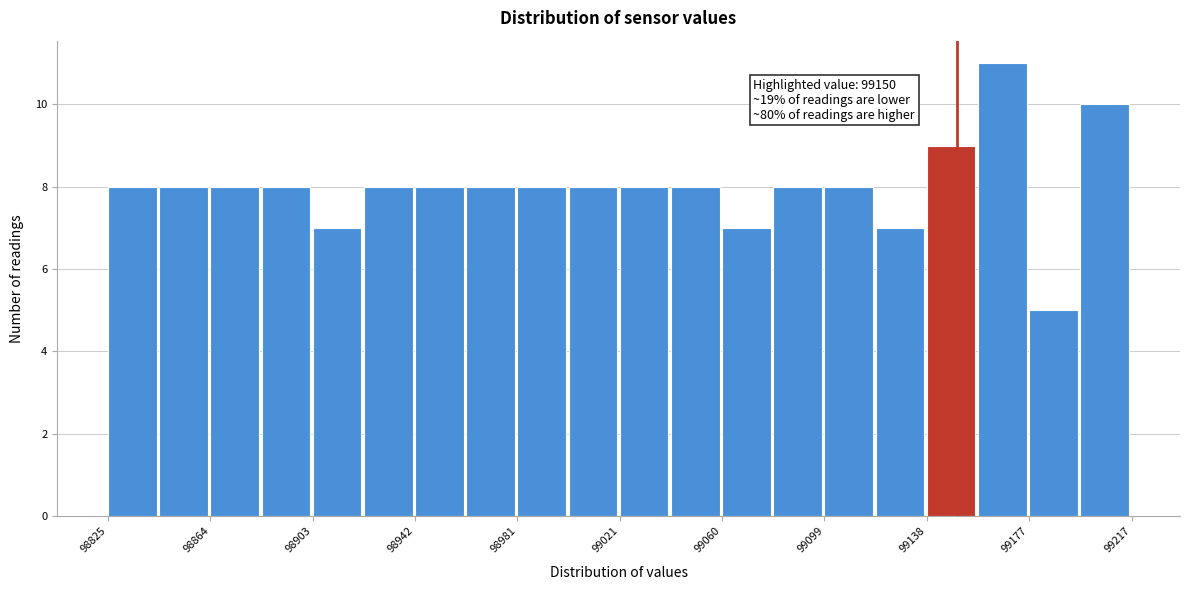

Read against the x-axis, roughly where is the centre of the tallest bar?

99170